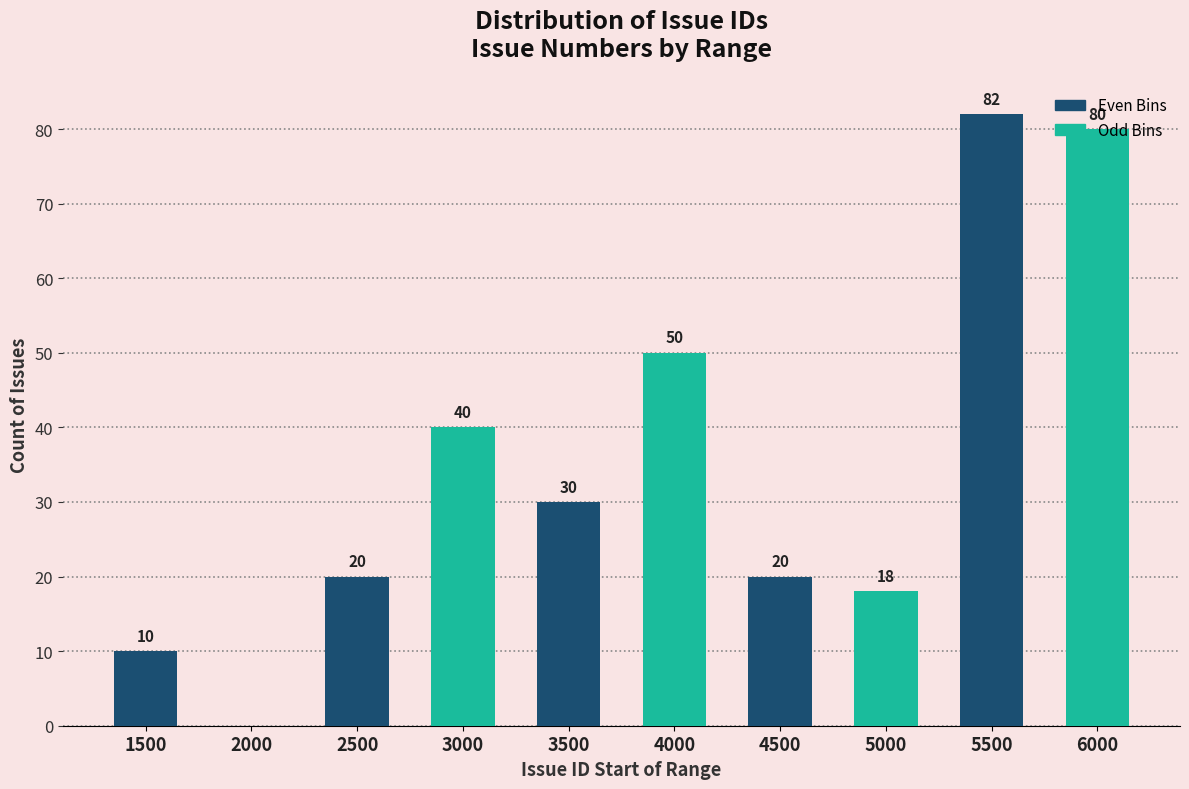

What is the total value across all series at 1500?

10